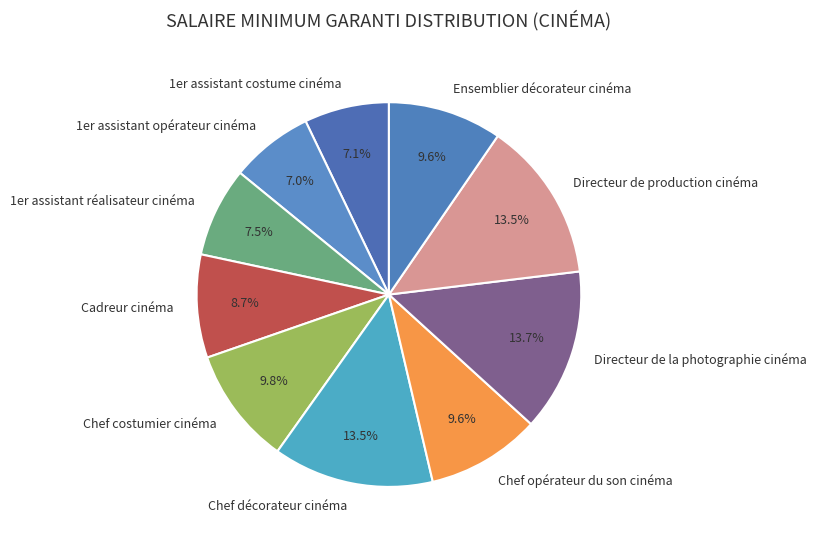

The Directeur de la photographie cinéma slice represents 20% of the pie. True or false?

False